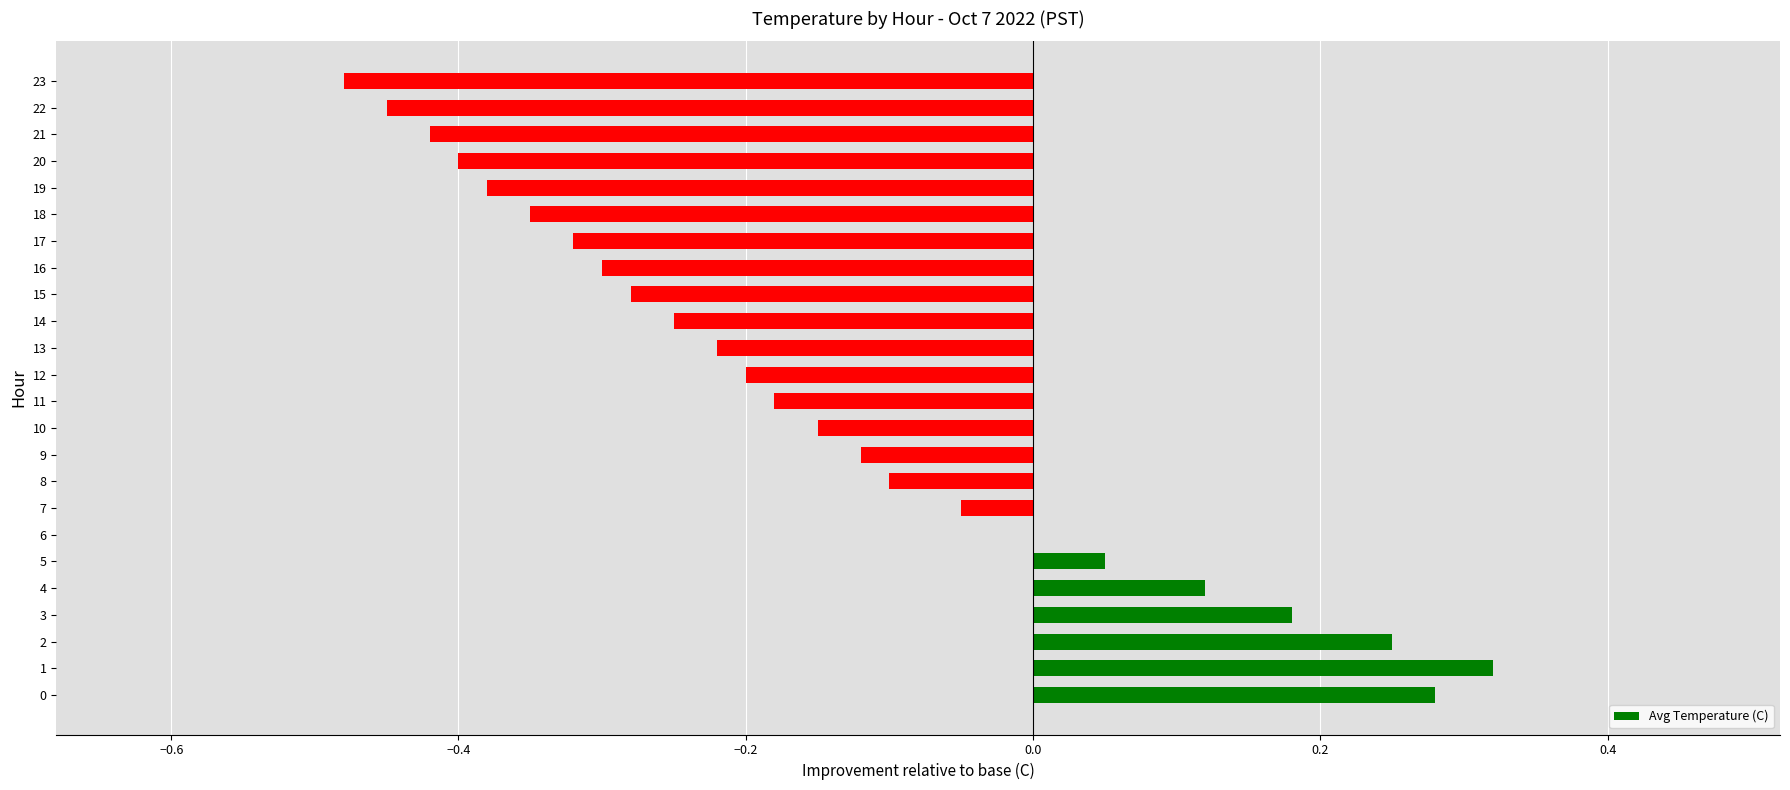

True or false: the data shows -0.3 at 15.

True